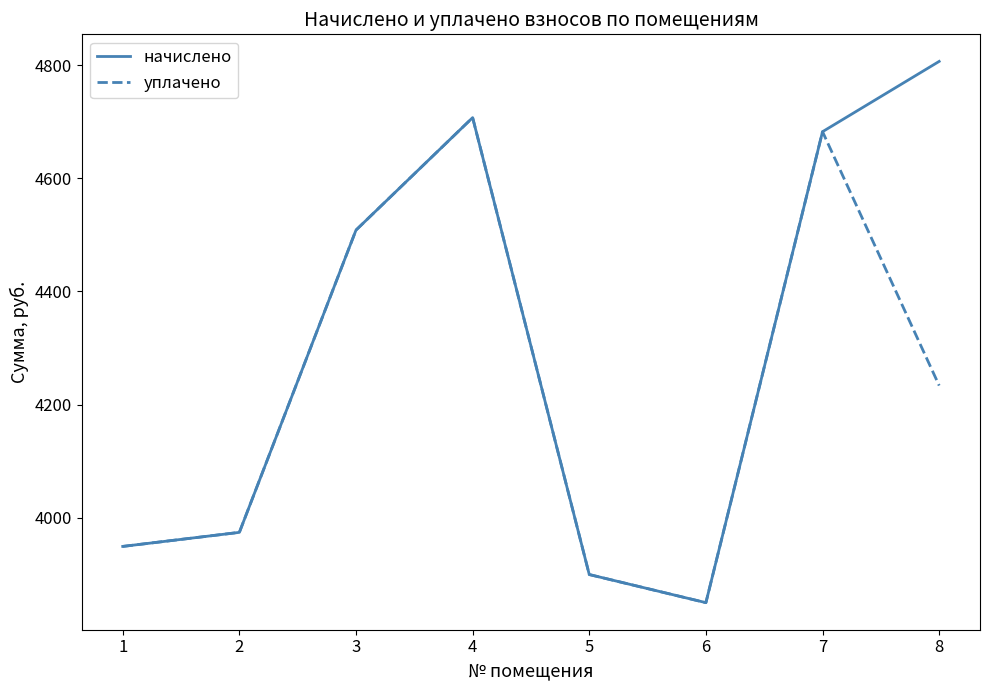

What is the difference between the second highest and second lowest values in the начислено series?

807.3